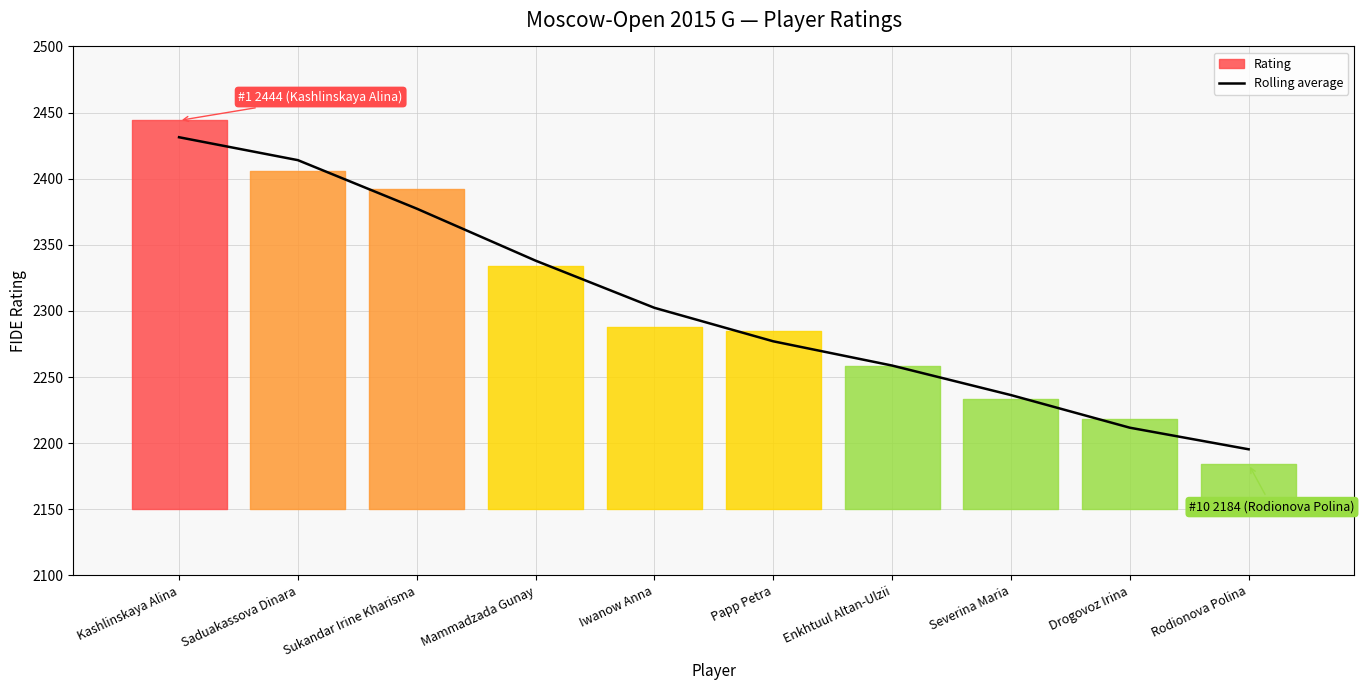

What is the minimum value shown in the chart?

2195.3